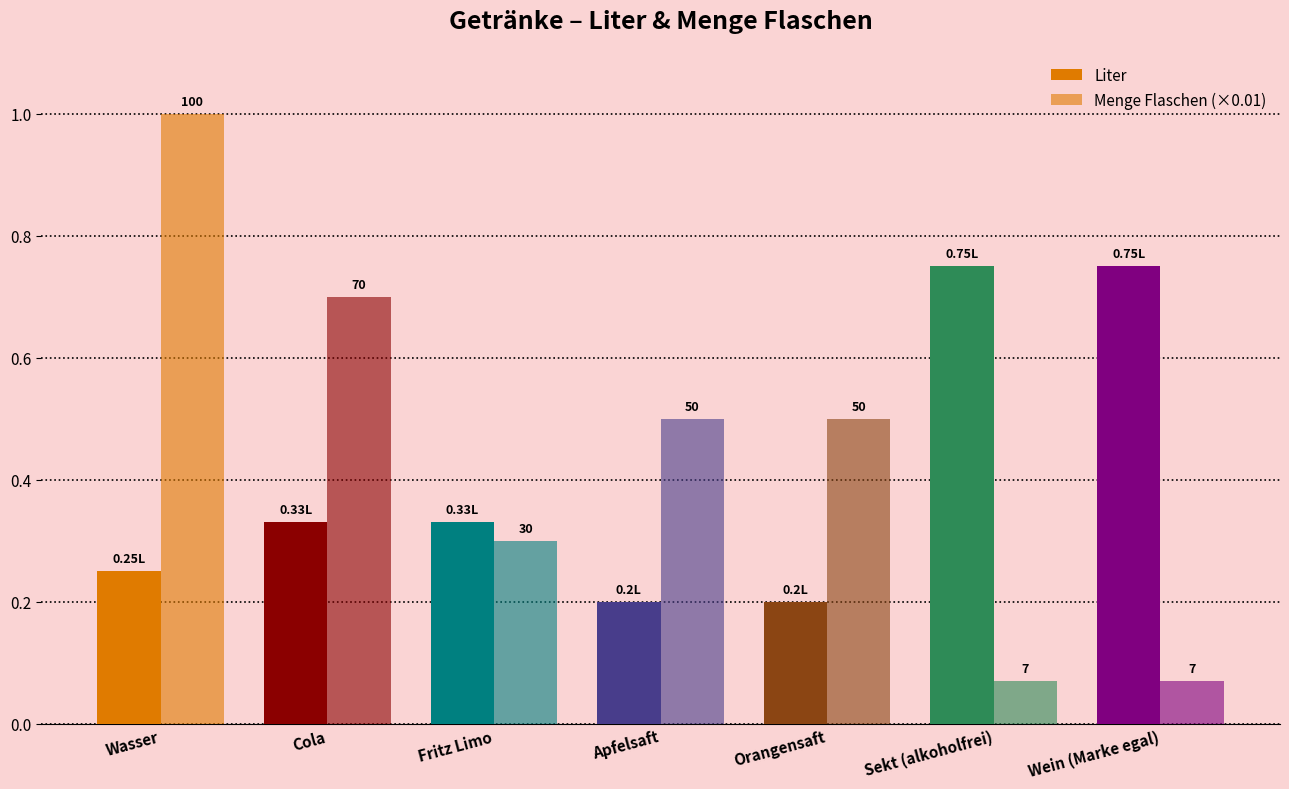

Rank the series by their maximum value, from lowest to highest.

Liter, Menge Flaschen (×0.01)